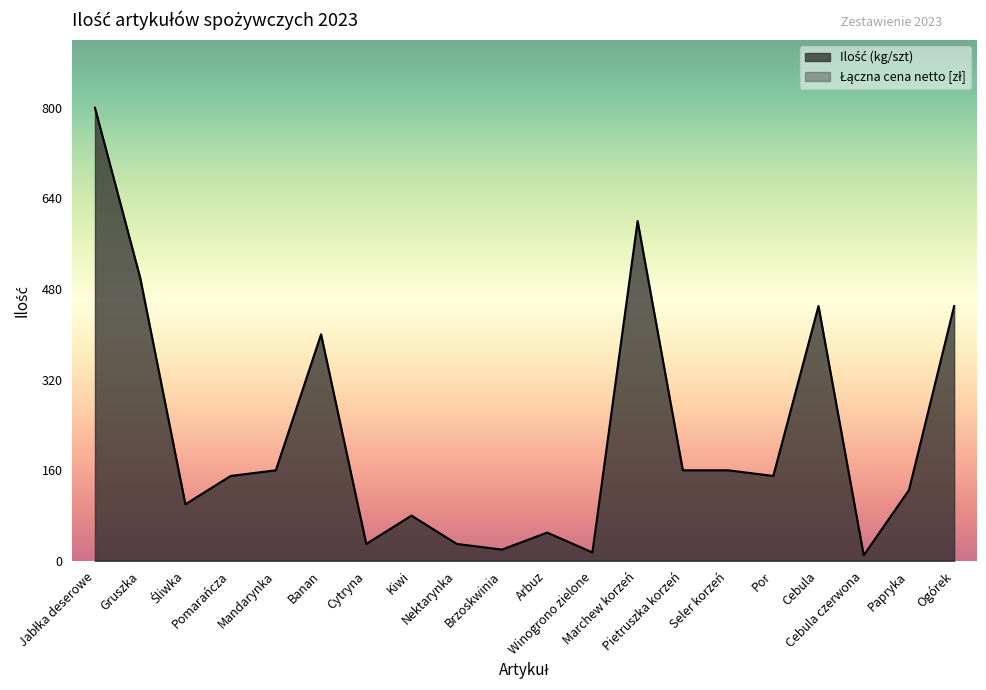

What is the change in value from Śliwka to Cytryna?

-70